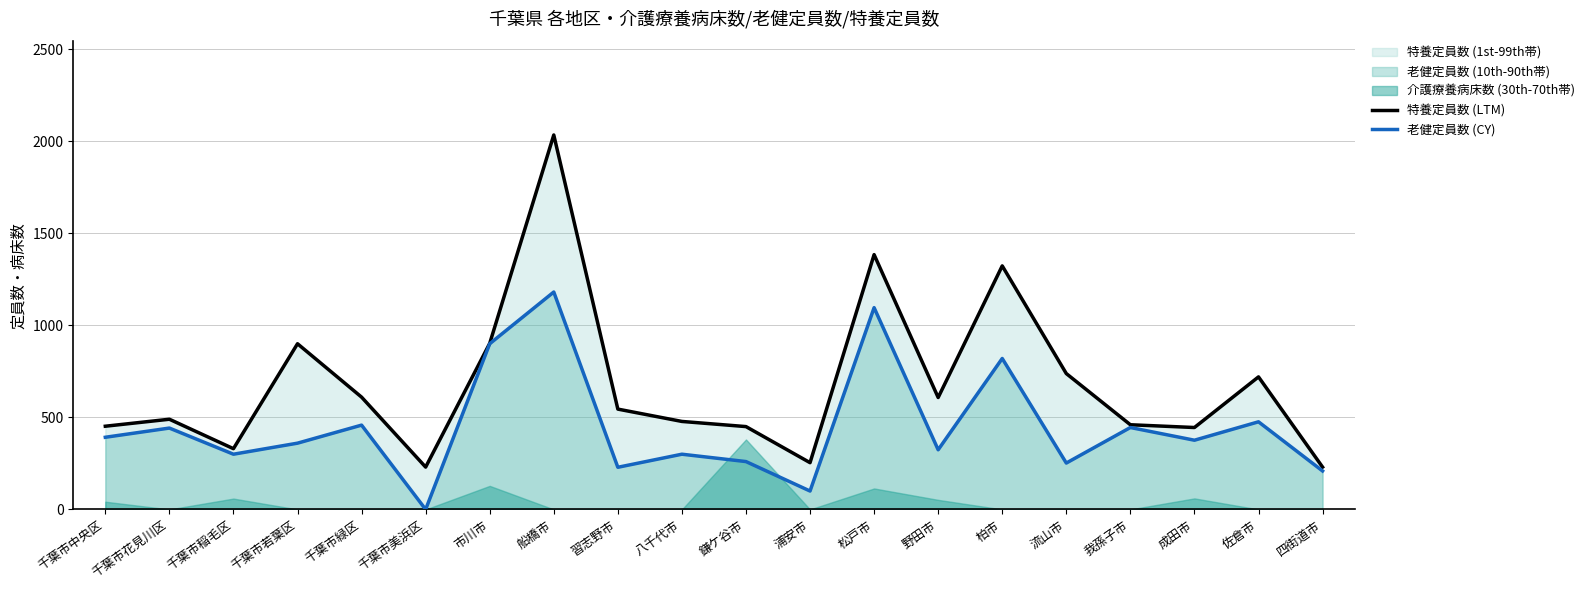

Is the value of 老健定員数 (CY) at 浦安市 greater than the value of 特養定員数 (LTM) at 千葉市緑区?

No